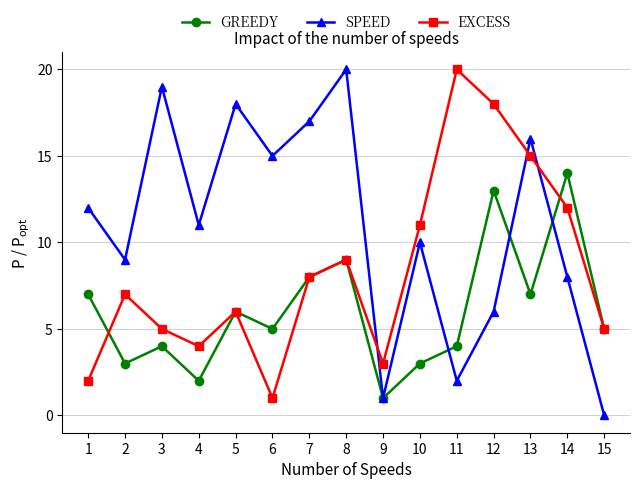

Reading right to left, list all the values displayed in this chart.

GREEDY: 15=5	14=14	13=7	12=13	11=4	10=3	9=1	8=9	7=8	6=5	5=6	4=2	3=4	2=3	1=7
SPEED: 15=0	14=8	13=16	12=6	11=2	10=10	9=1	8=20	7=17	6=15	5=18	4=11	3=19	2=9	1=12
EXCESS: 15=5	14=12	13=15	12=18	11=20	10=11	9=3	8=9	7=8	6=1	5=6	4=4	3=5	2=7	1=2